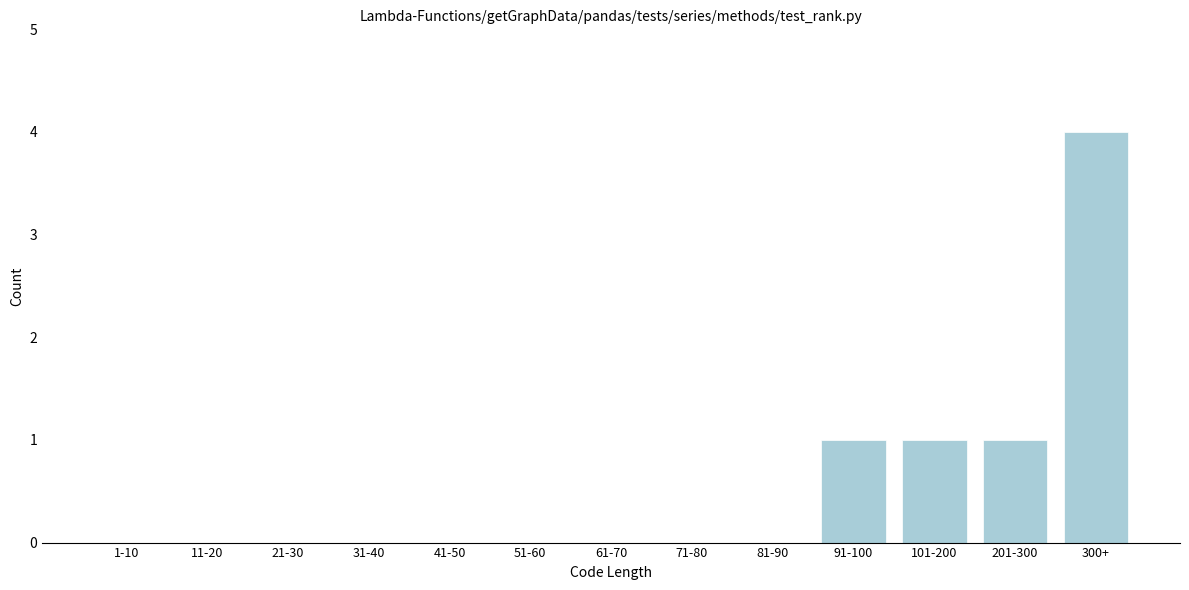

Reading left to right, transcribe all the data shown in this chart.

1-10=0	11-20=0	21-30=0	31-40=0	41-50=0	51-60=0	61-70=0	71-80=0	81-90=0	91-100=1	101-200=1	201-300=1	300+=4